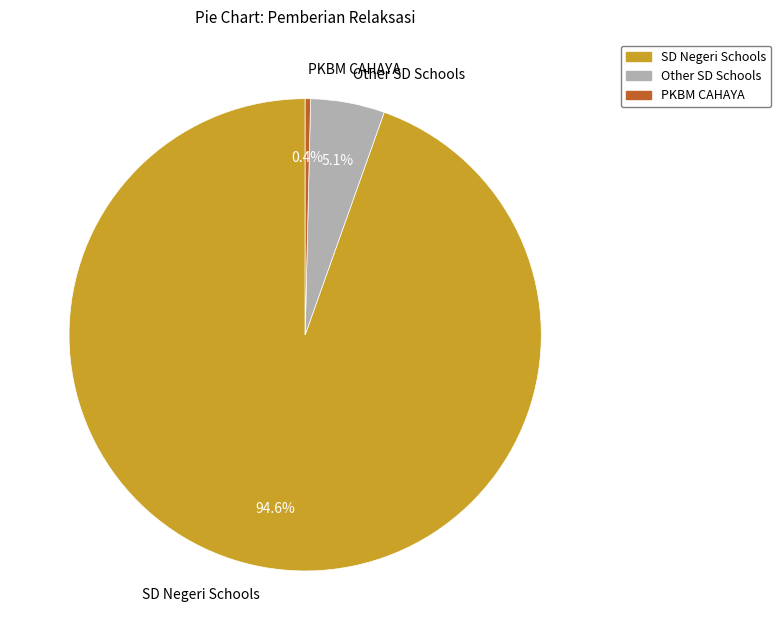

Combined, do Other SD Schools and SD Negeri Schools account for over 50%?

Yes